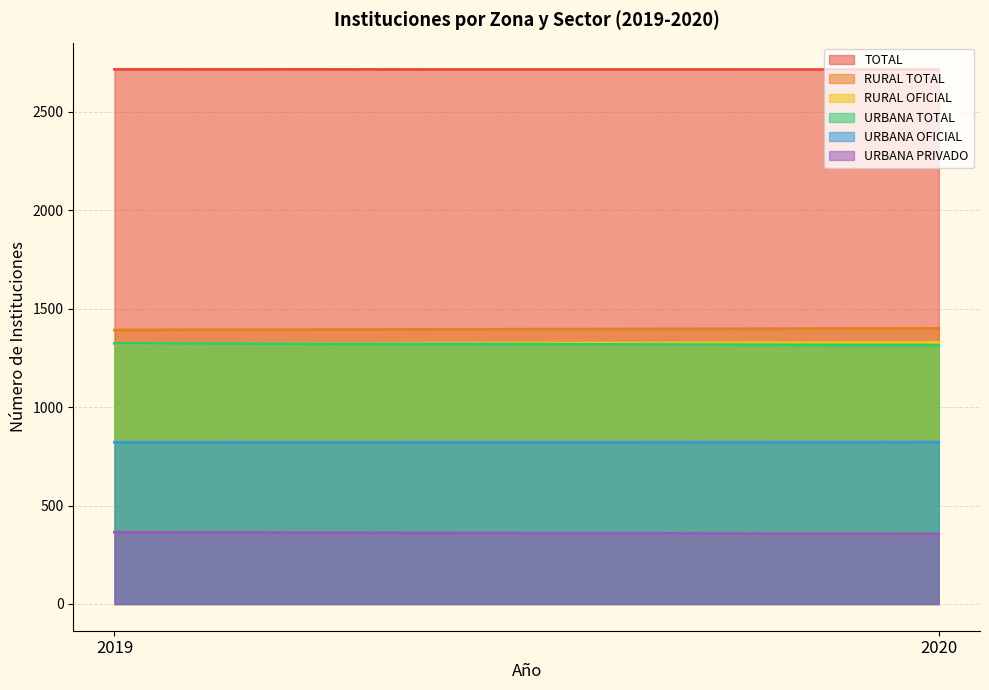

Which series has the widest spread of values?

URBANA TOTAL